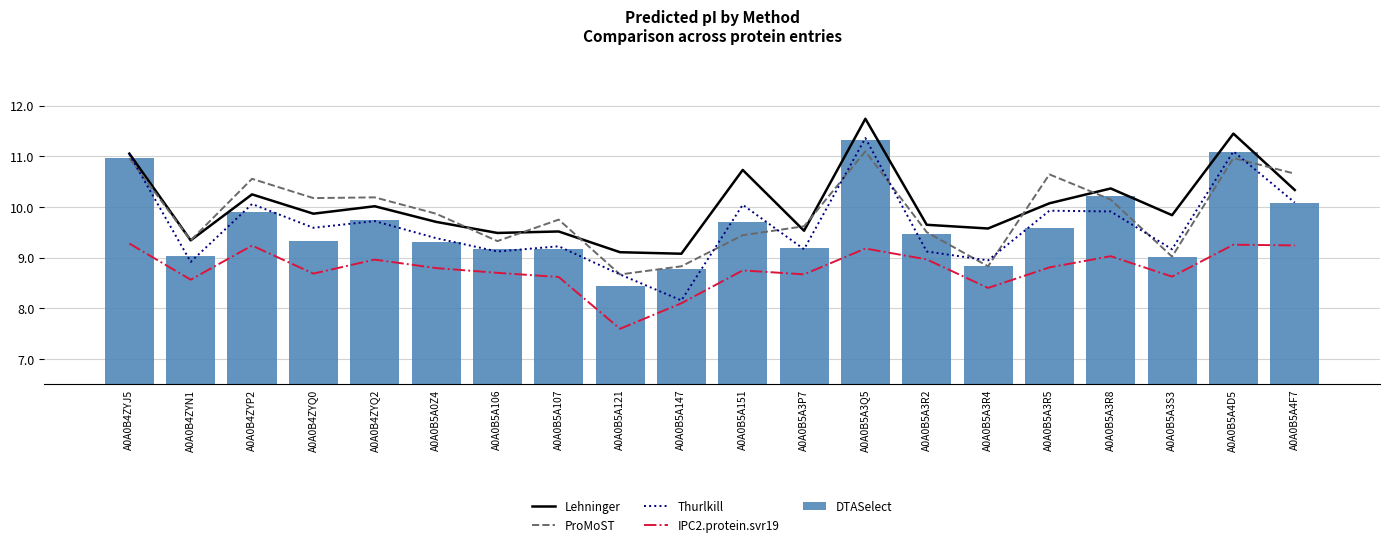

What are all the series names shown in the legend?

Lehninger, ProMoST, Thurlkill, IPC2.protein.svr19, DTASelect